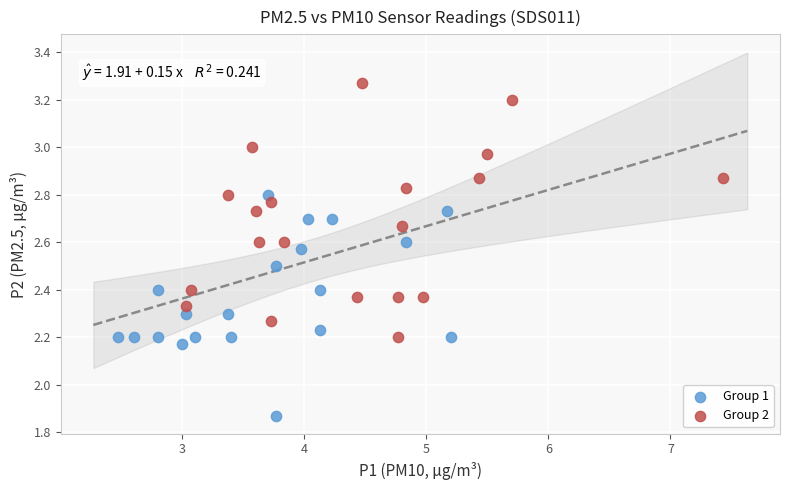

Which series reaches the minimum Y coordinate?

Group 1